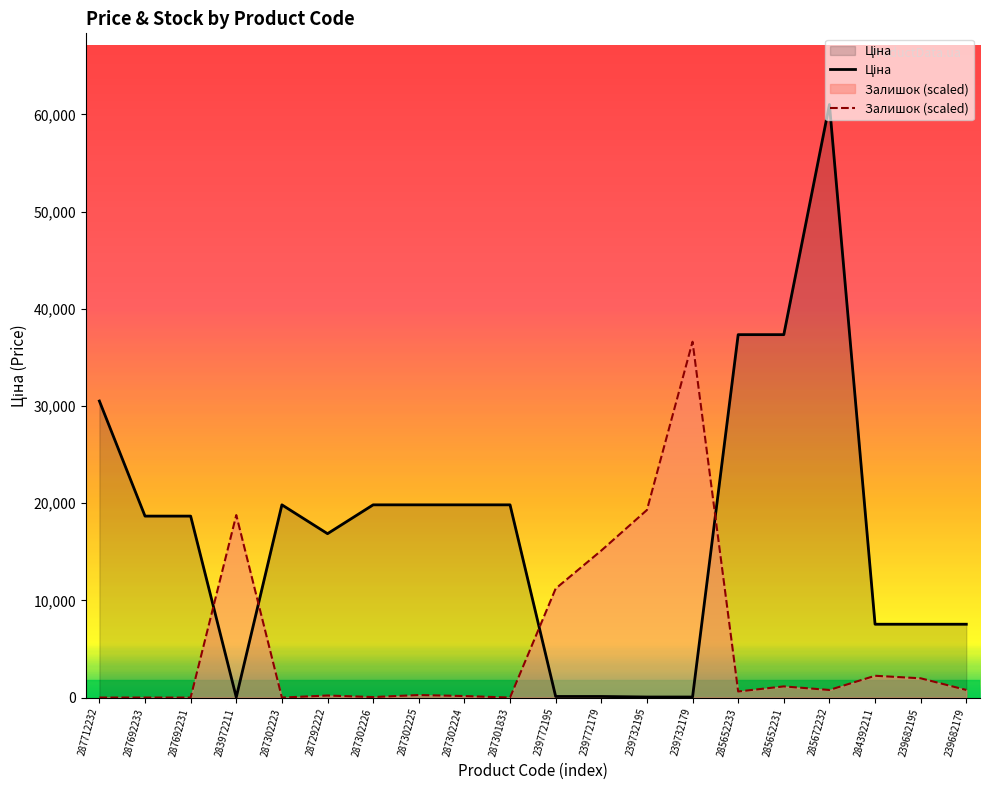

What is the spread (max minus min) of values at 287292222?

16654.5